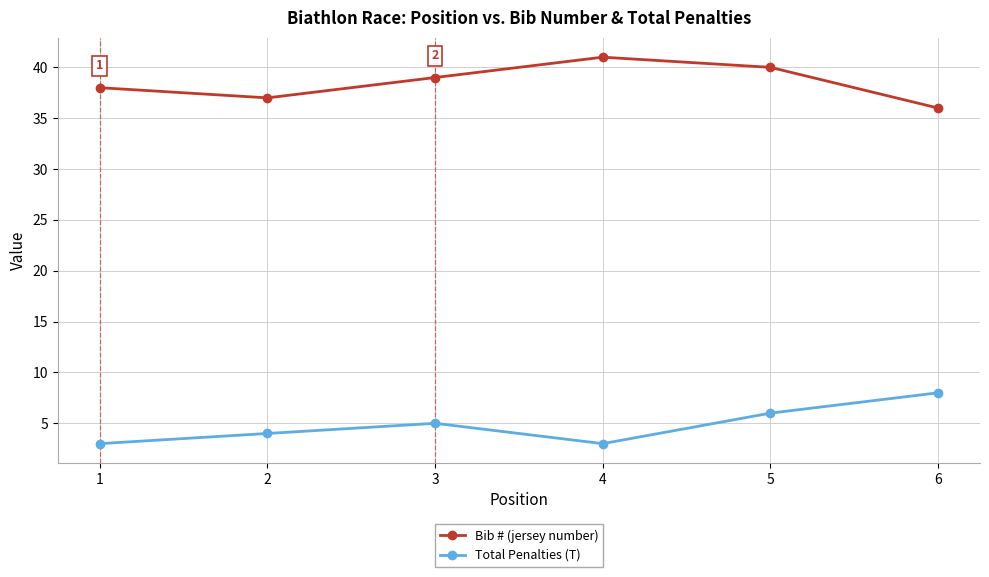

At which category does Total Penalties (T) reach its first local peak?

3